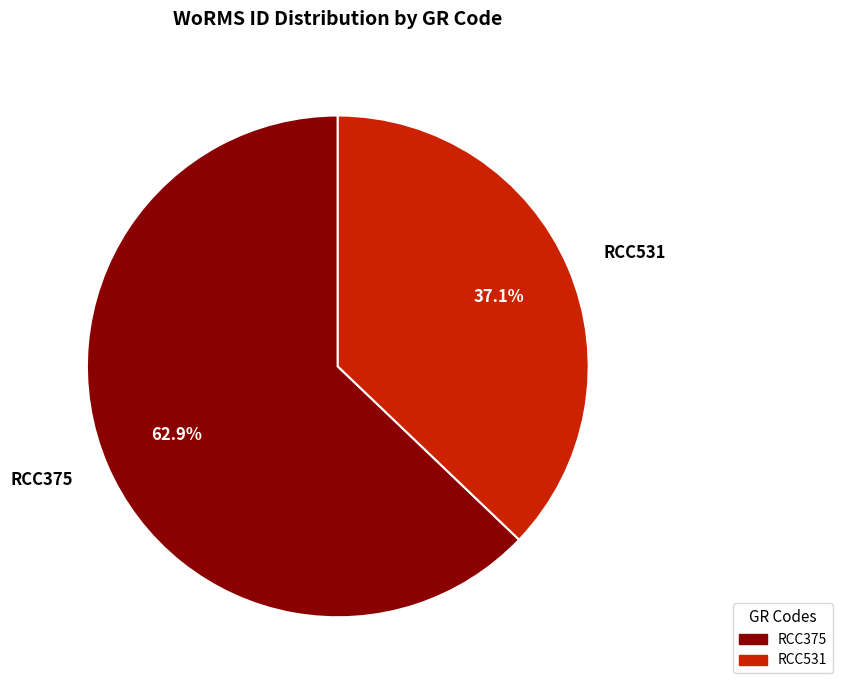

True or false: RCC375 accounts for 63% of the total.

True